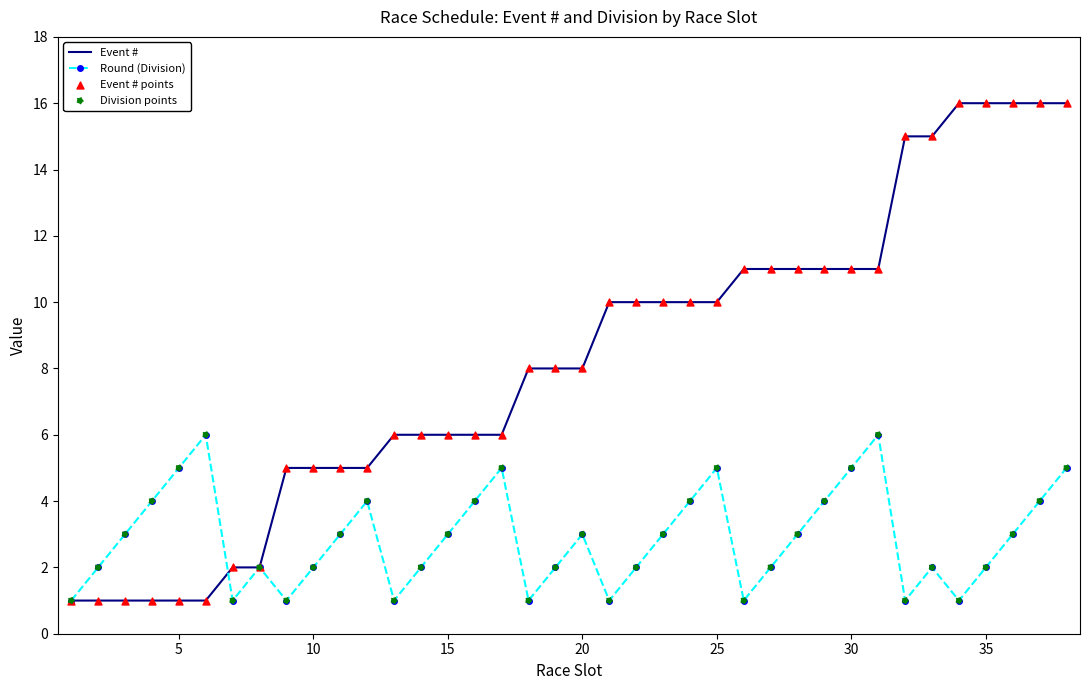

Which series has the largest total across all categories?

Event #